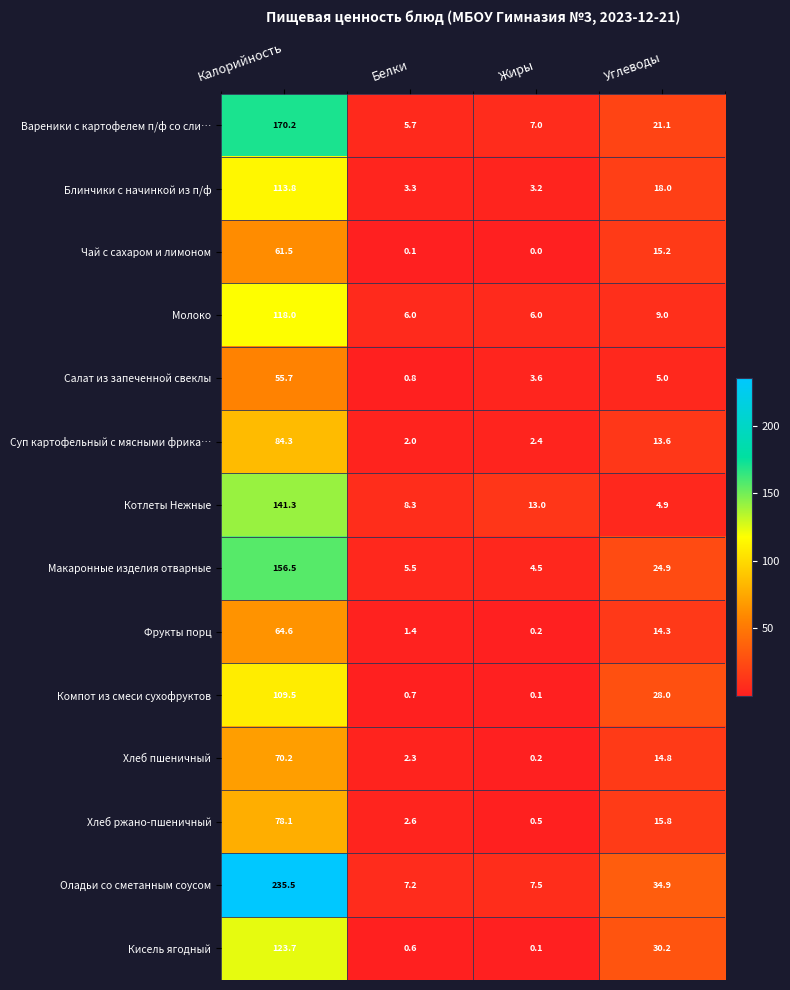

How many data points in Кисель ягодный are above 30?

2